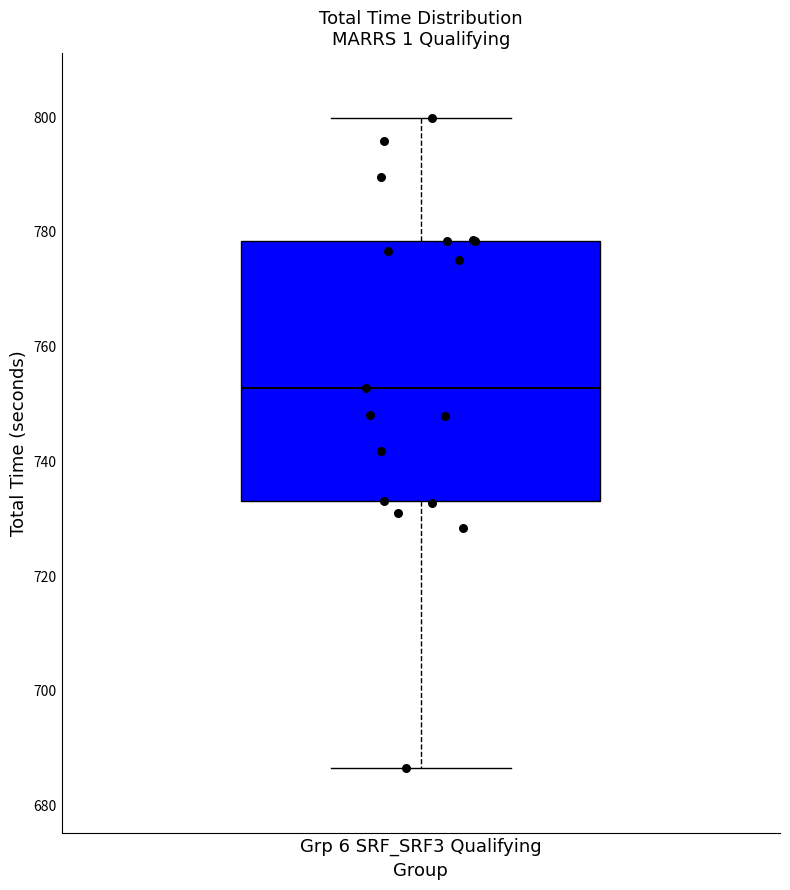

Read this box plot against the y-axis: the position of the median line, the range covered by the box, and the ends of both whiskers. The values are not printed on the chart, so give them approximately, as read against the axis.

median 752, box 734 to 778, whiskers 686 to 800